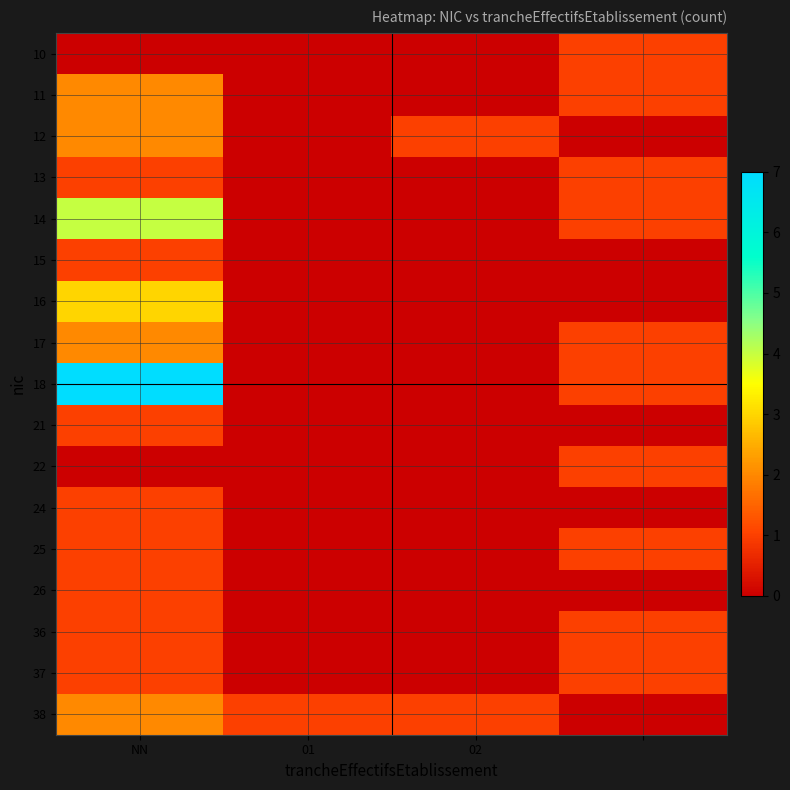

Rank the series by their maximum value, from highest to lowest.

18, 14, 16, 11, 12, 17, 38, 10, 13, 15, 21, 22, 24, 25, 26, 36, 37